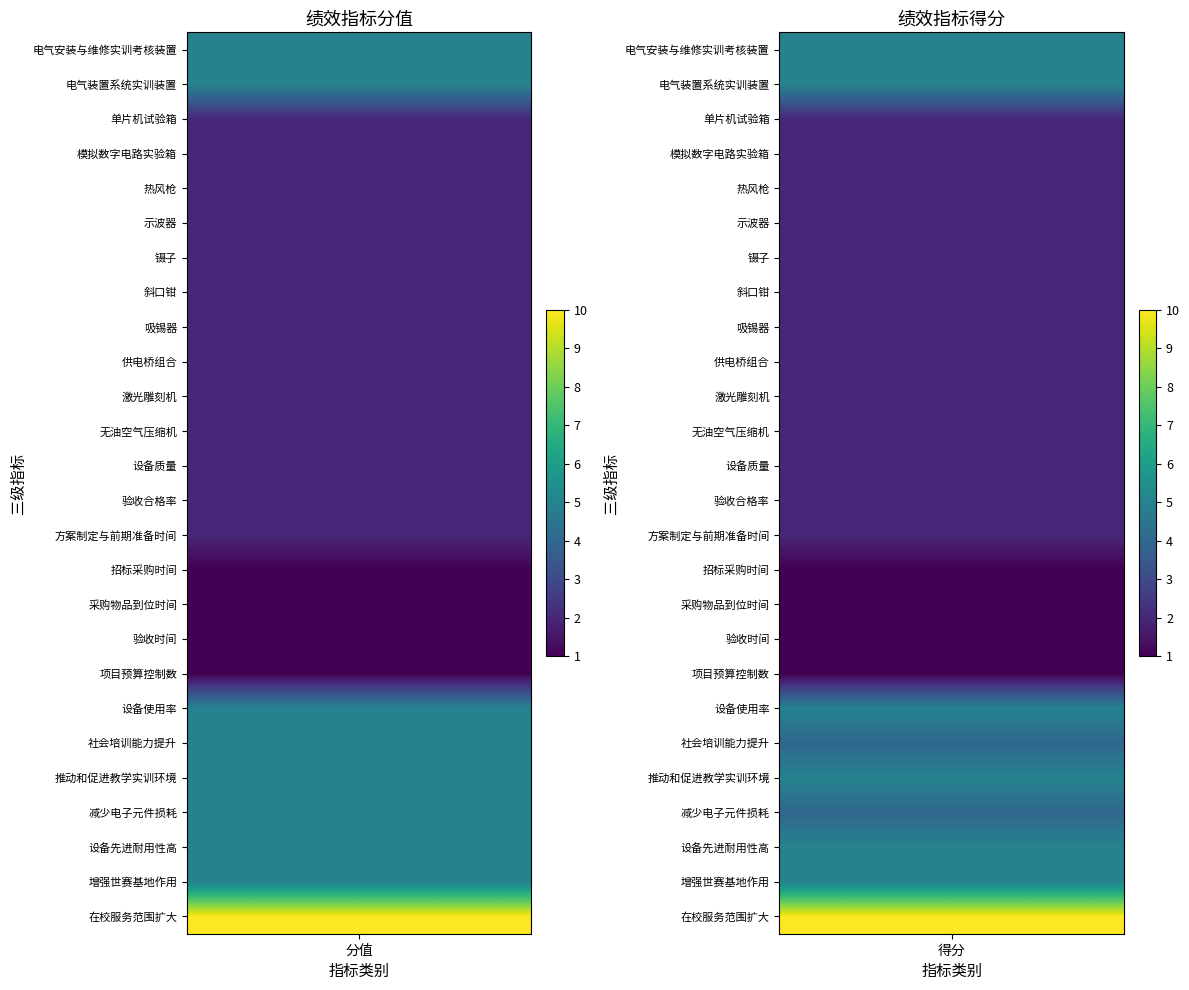

True or false: 社会培训能力提升 has a value of 5 at 0.

True